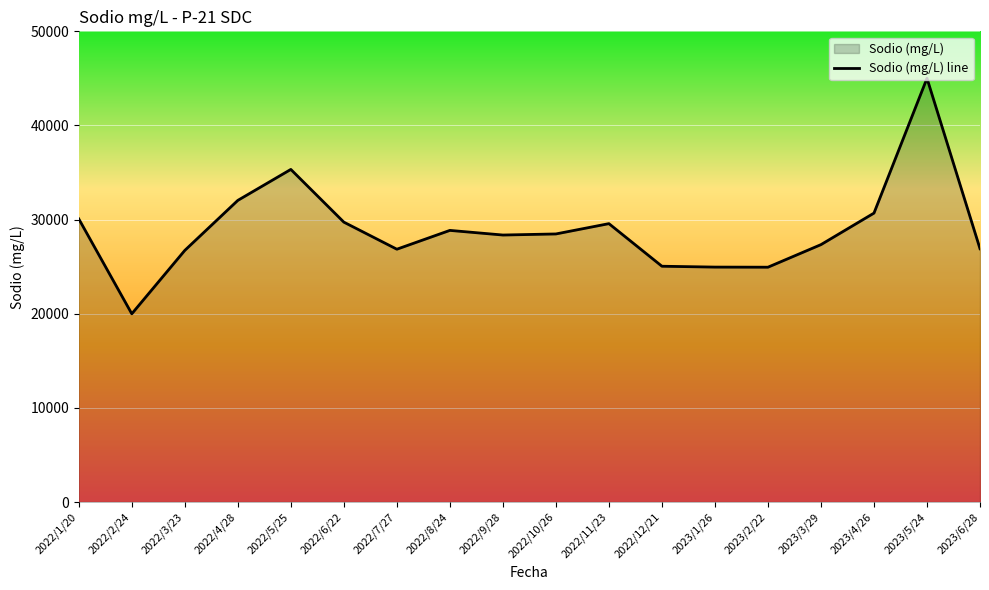

Reading right to left, list all the values displayed in this chart.

26905.6	45011.3	30691.0	27342.2	24944.3	24955.7	25046.8	29571.4	28476.4	28362.0	28854.2	26855.2	29731.4	35332.0	32042.0	26728.7	19994.0	30076.0